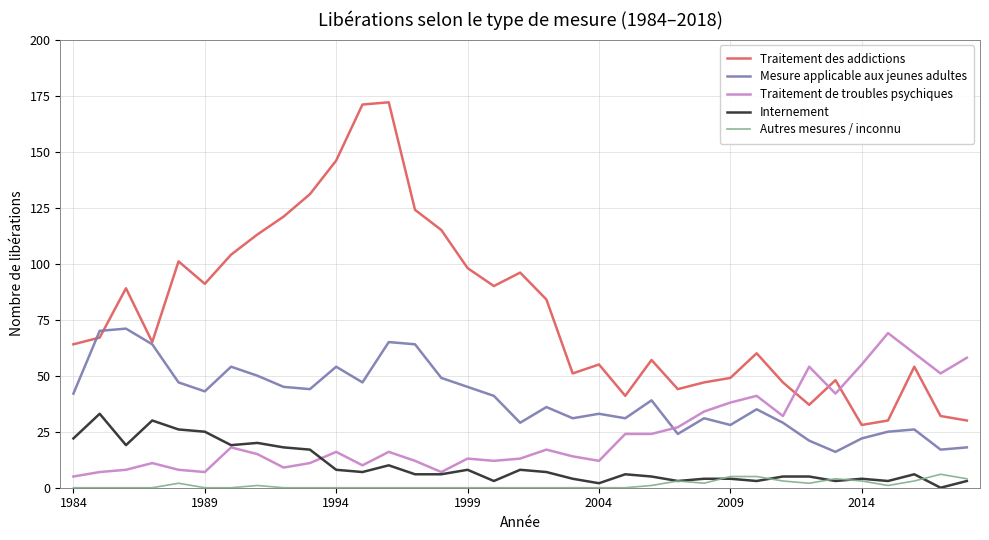

True or false: Mesure applicable aux jeunes adultes and Traitement de troubles psychiques cross at least once.

True